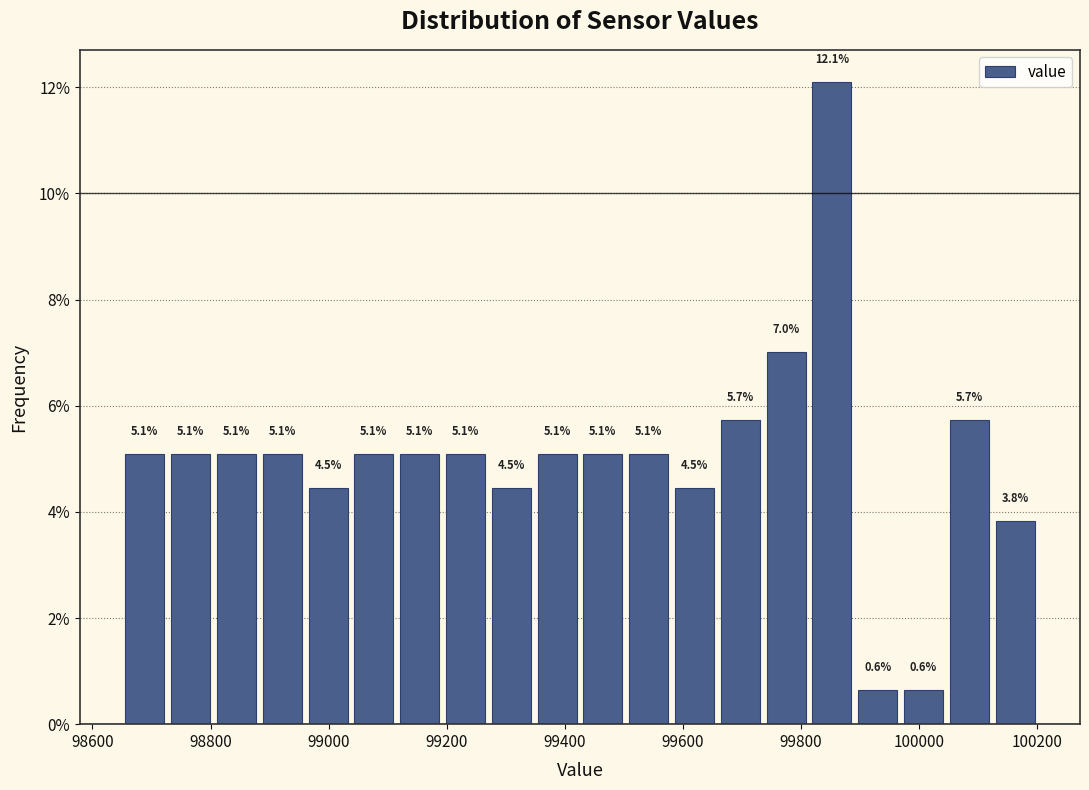

Read against the x-axis, roughly where is the centre of the tallest bar?

99860